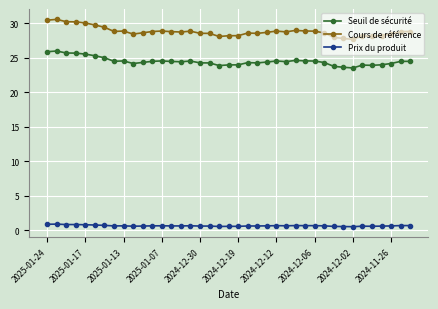

Rank the series by their average value, from highest to lowest.

Cours de référence, Seuil de sécurité, Prix du produit